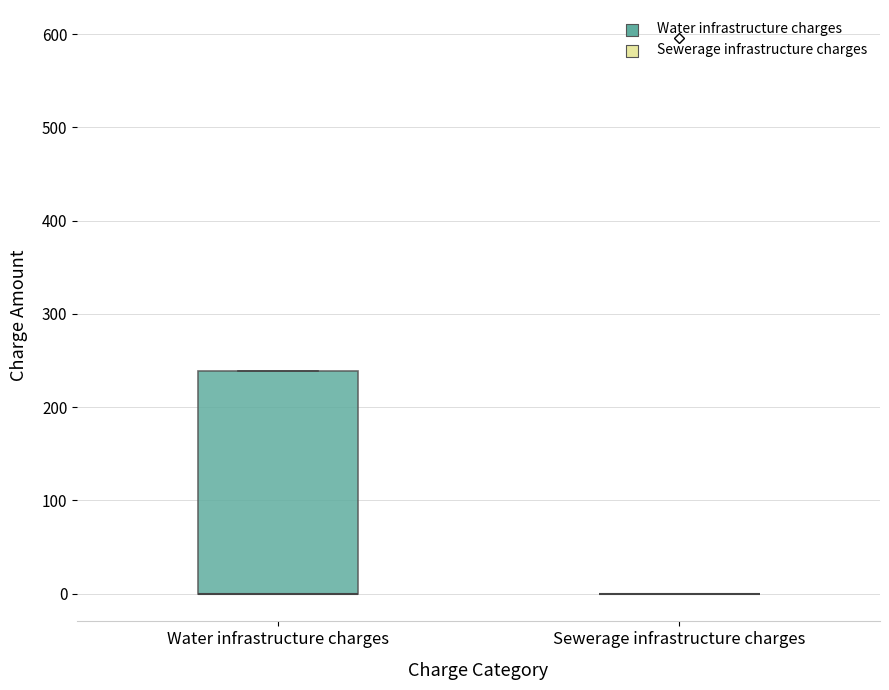

Comparing the boxes themselves (not the whiskers), which one is the tallest?

Water infrastructure charges